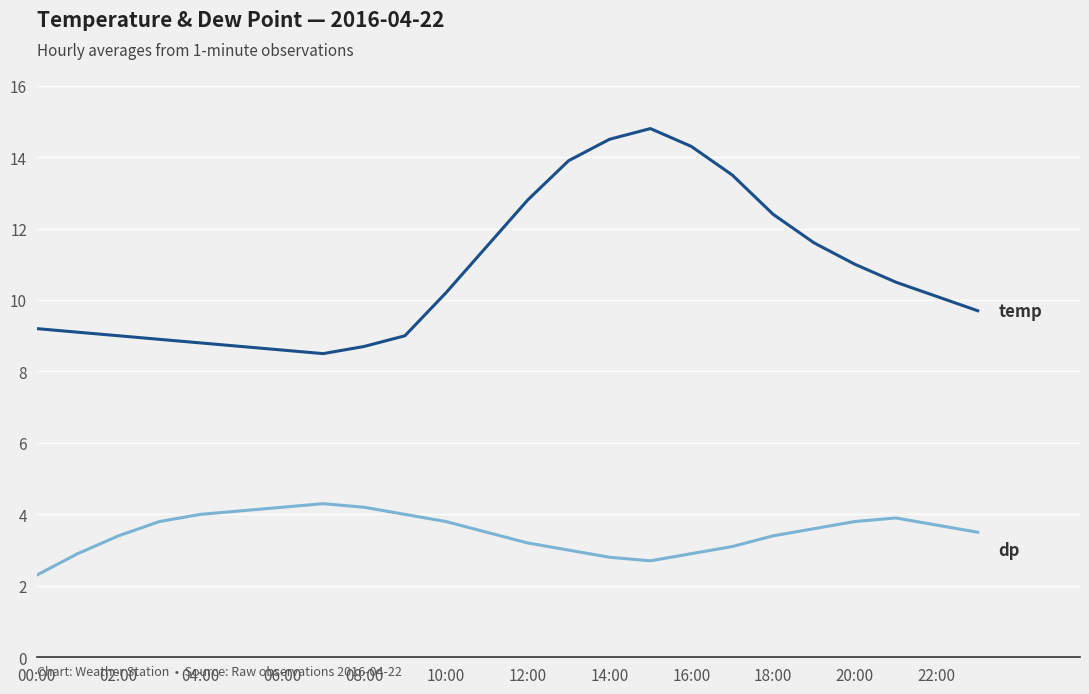

What is the maximum value shown in the chart?

14.8